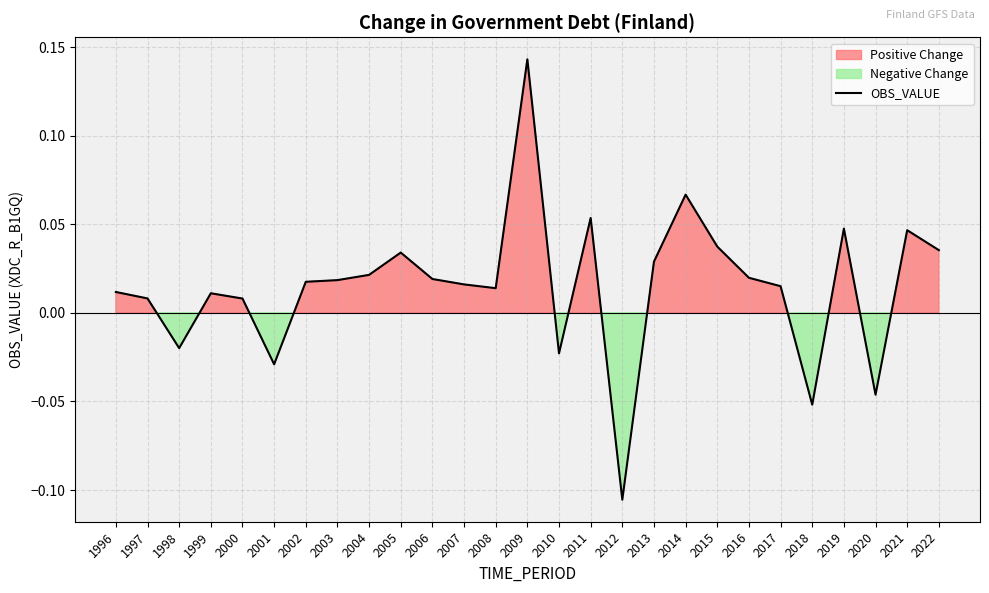

How many negative values are there?

6